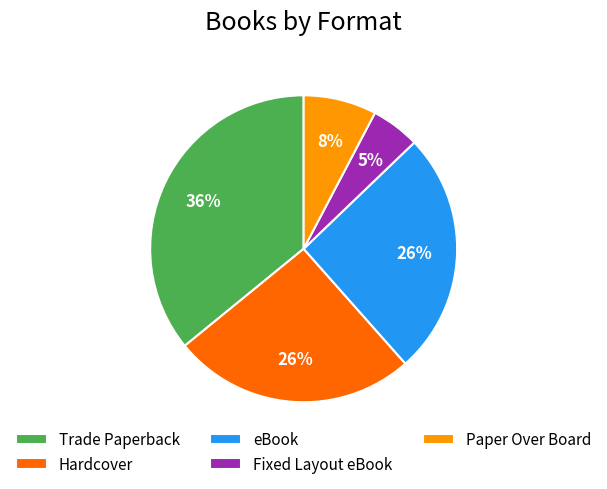

Approximately how many times larger is the value at Hardcover compared to eBook?

1.0